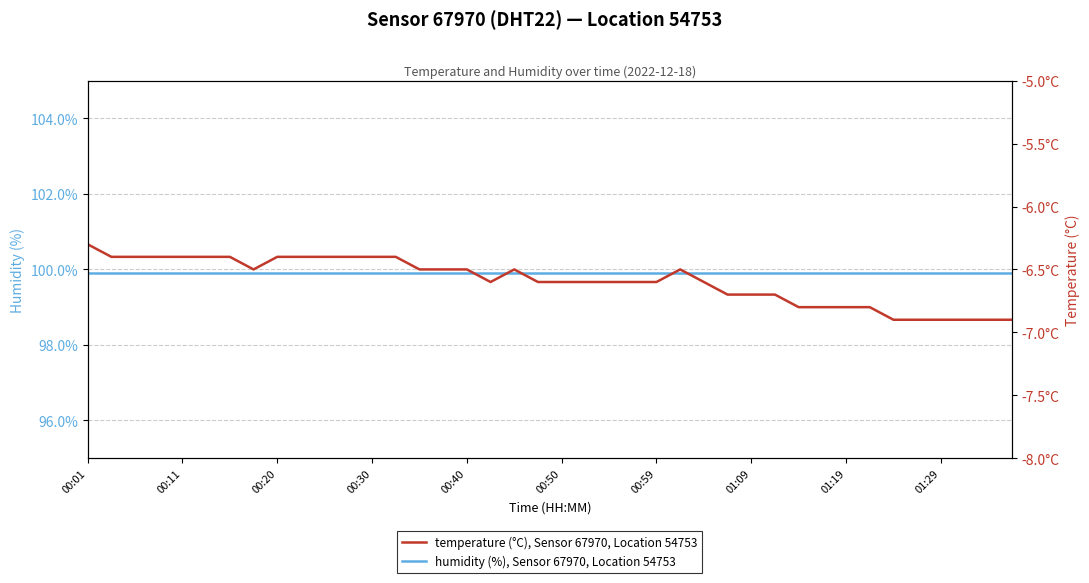

Is it true that temperature (°C), Sensor 67970, Location 54753 equals -6.5 at 25?

True